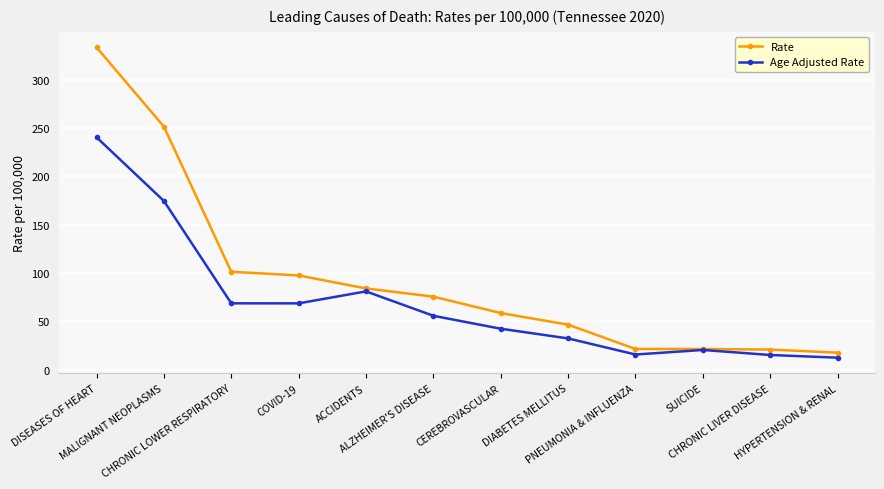

Rank the series by their average value, from lowest to highest.

Age Adjusted Rate, Rate